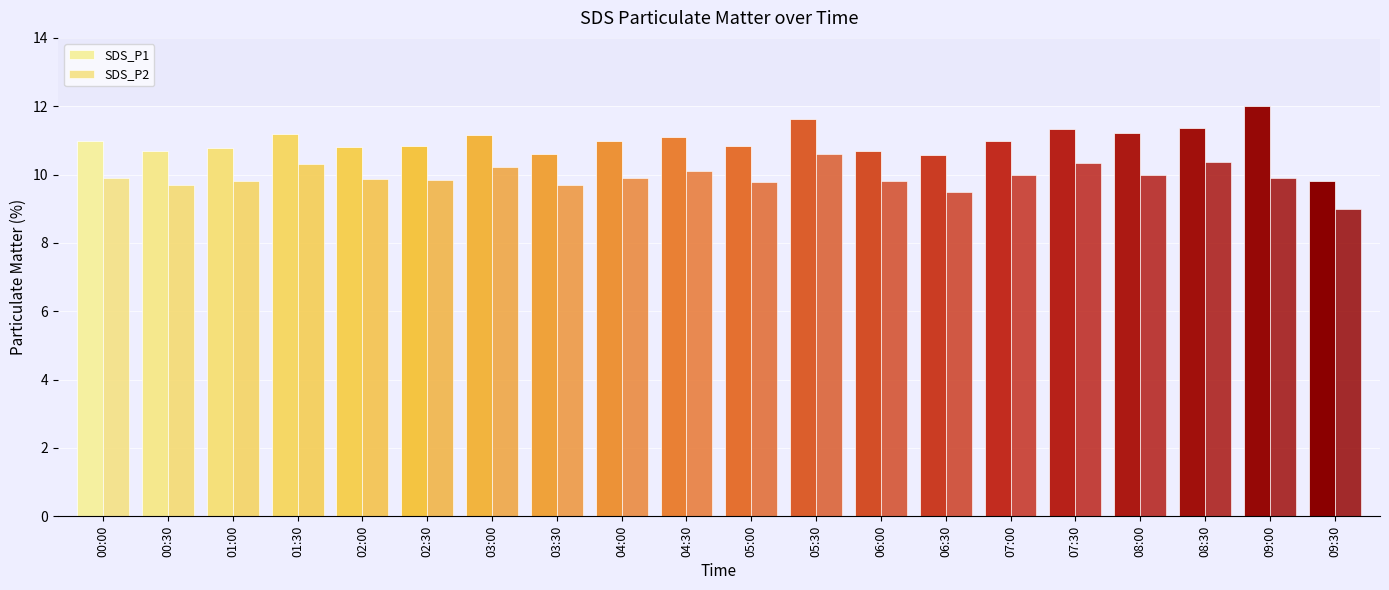

Which series has the widest spread of values?

SDS_P1